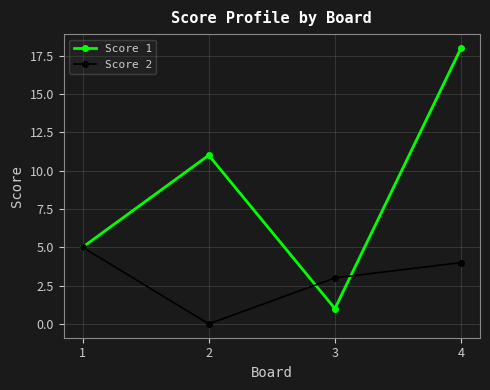

At which label is Score 1 closest to 9?

2